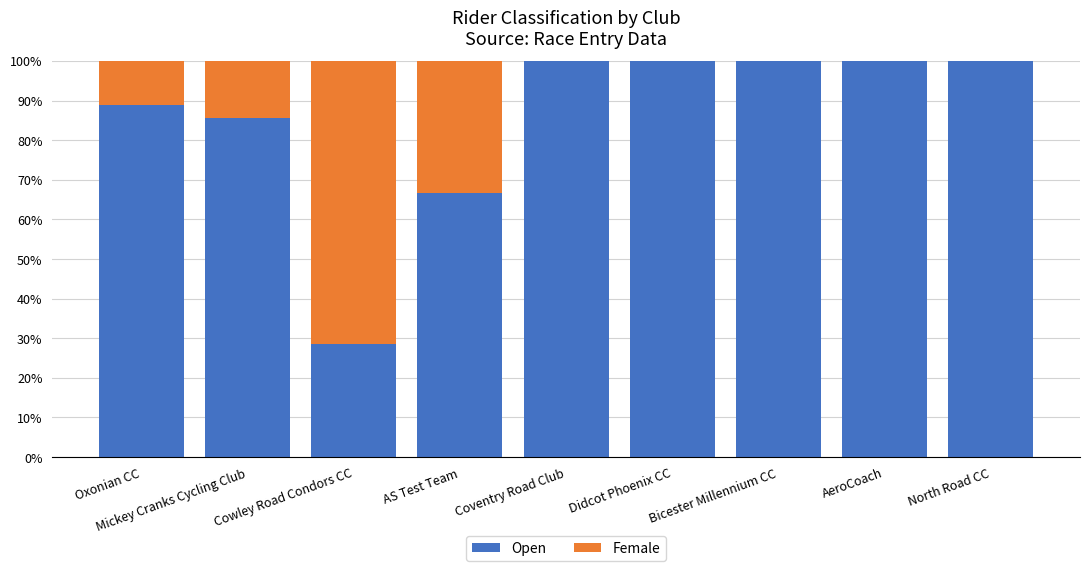

What is the maximum value for Open?

100.0